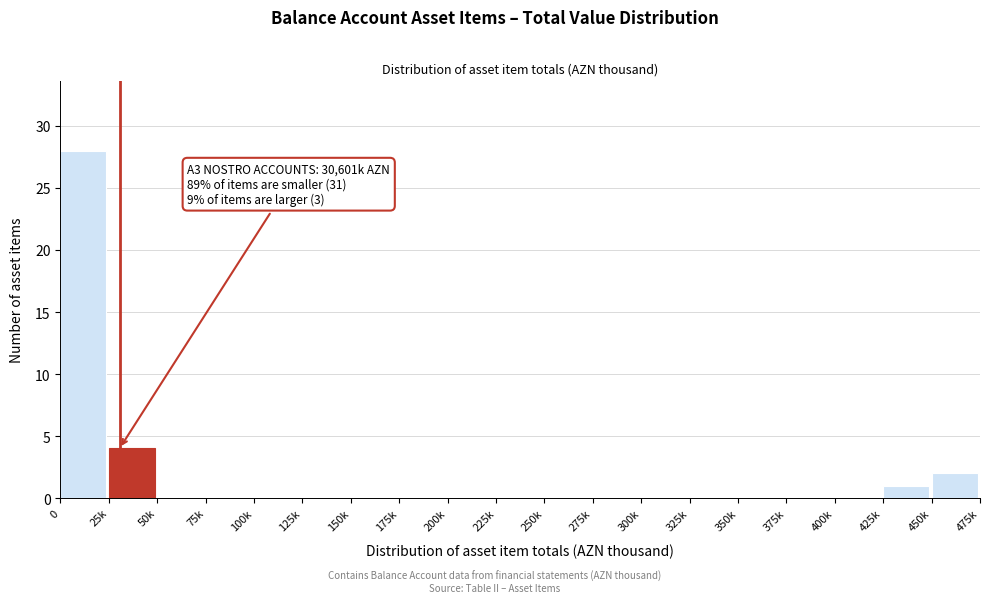

Reading right to left, extract all data points from this chart.

450k=2	425k=1	400k=0	375k=0	350k=0	325k=0	300k=0	275k=0	250k=0	225k=0	200k=0	175k=0	150k=0	125k=0	100k=0	75k=0	50k=0	25k=4	0=28